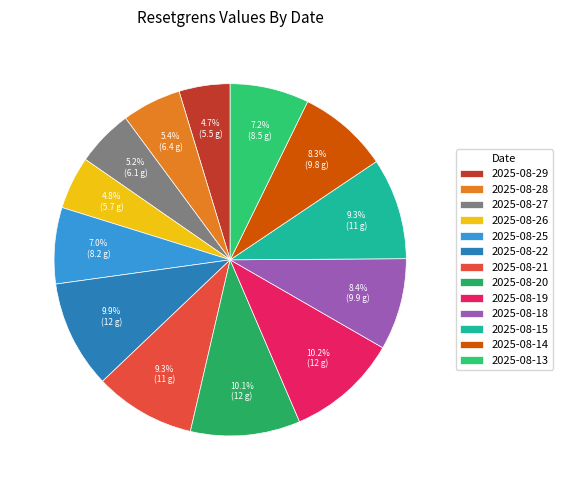

Is it true that 2025-08-22 is 20% of the pie?

False